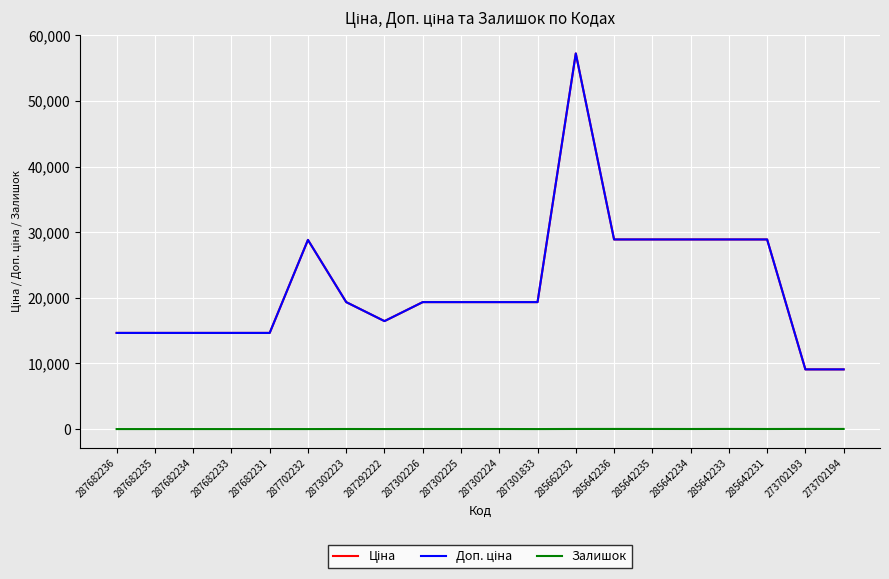

What is the average value of the Ціна series?

21755.2